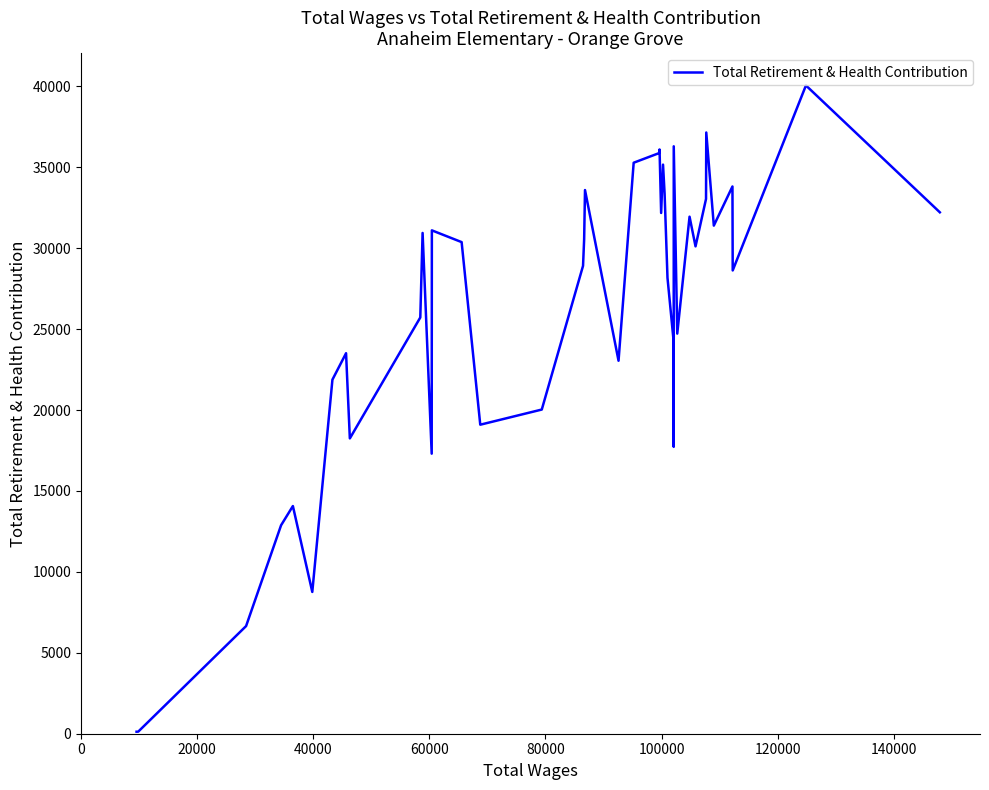

What is the maximum value shown in the chart?

40060